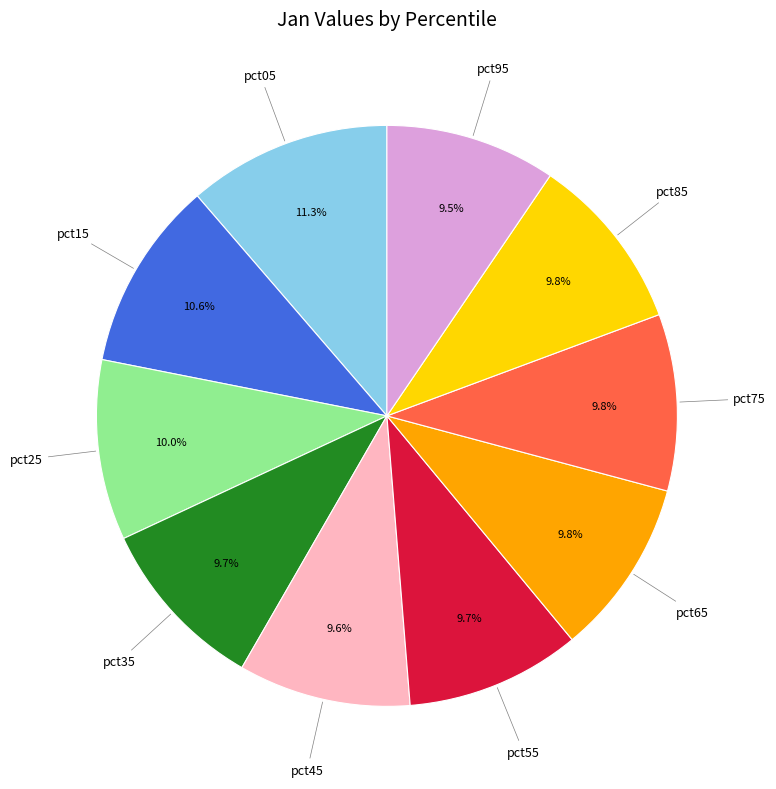

Count the number of slices in the pie.

10